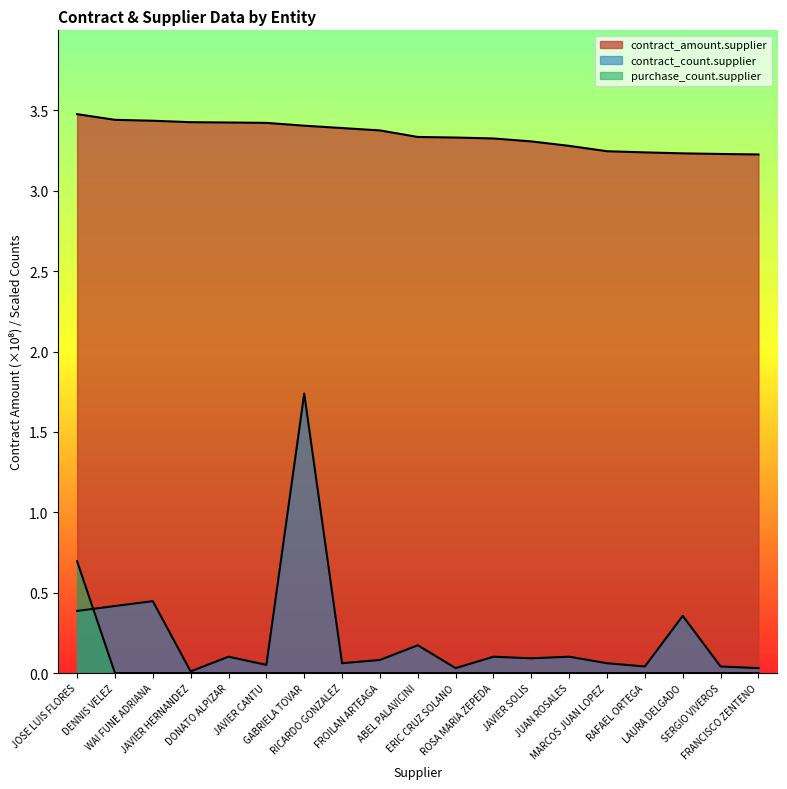

Is the value of purchase_count.supplier at JOSE LUIS FLORES greater than the value of contract_count.supplier at JUAN ROSALES?

Yes